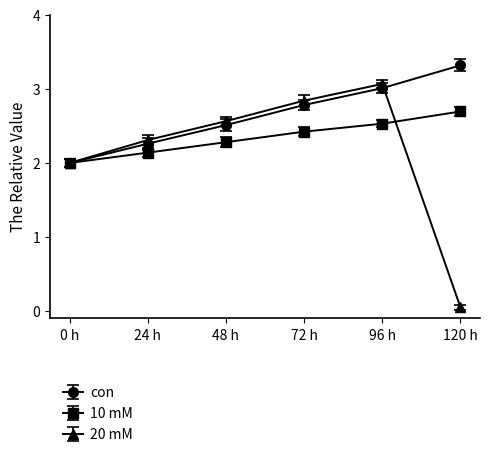

Rank the series by their average value, from highest to lowest.

con, 10 mM, 20 mM